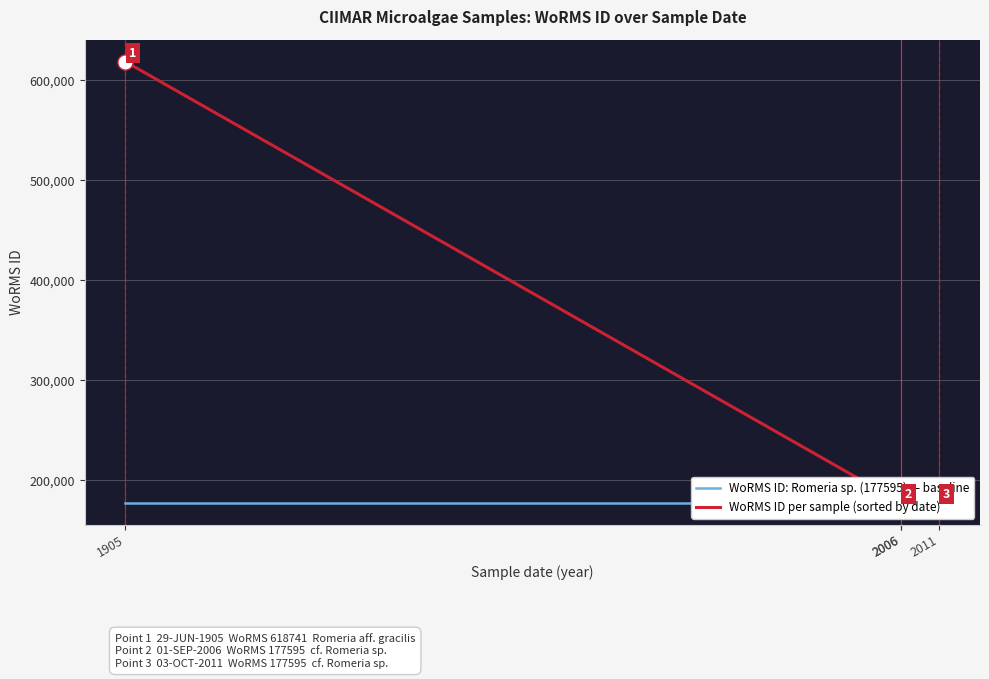

What are all the series names shown in the legend?

WoRMS ID: Romeria sp. (177595) — baseline, WoRMS ID per sample (sorted by date)